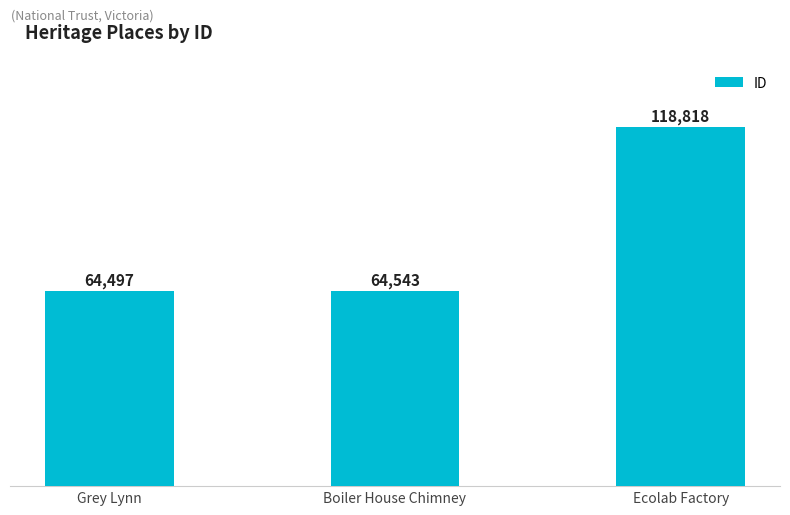

What is the smallest value displayed?

64497